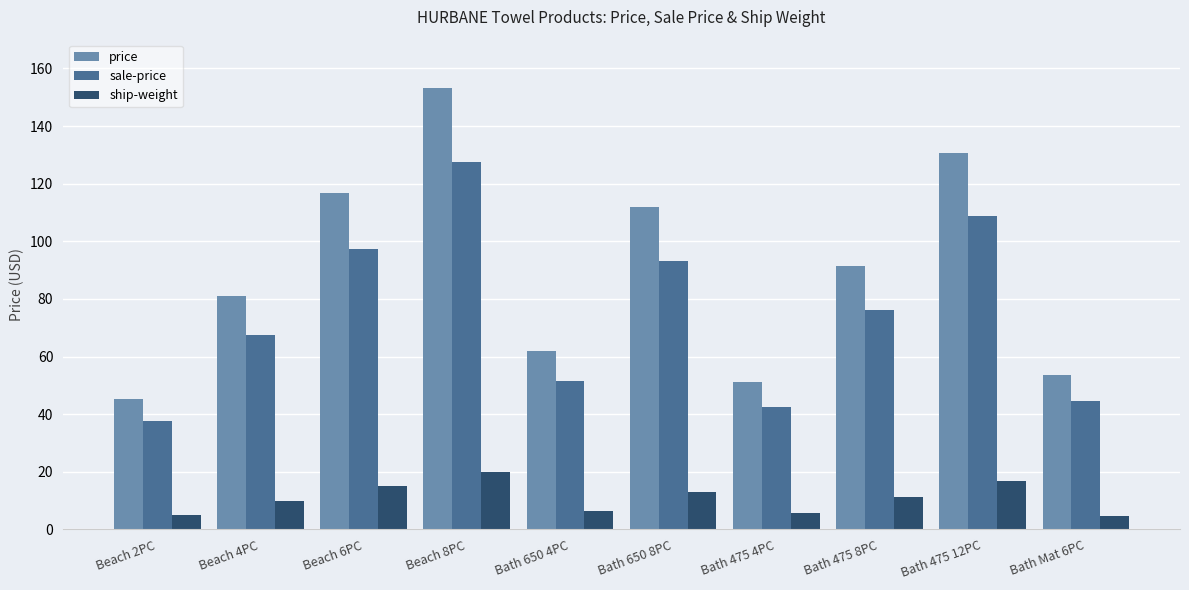

List the series in order of their peak value, highest first.

price, sale-price, ship-weight